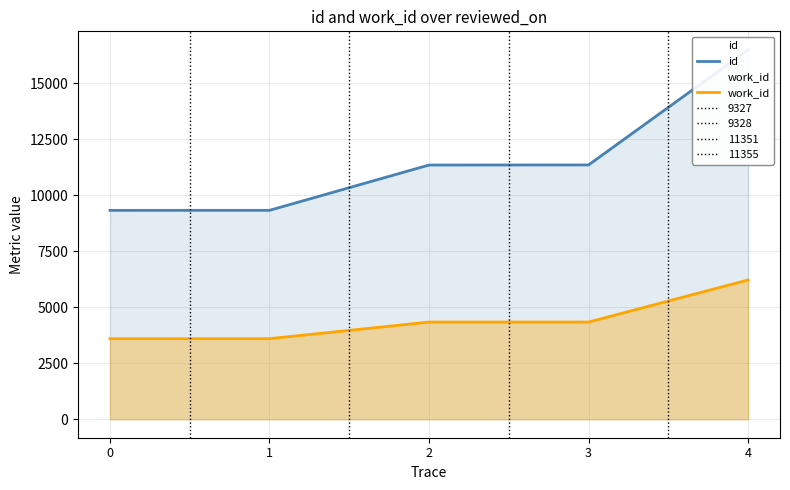

What is the difference between the second highest and second lowest values in the work_id series?

742